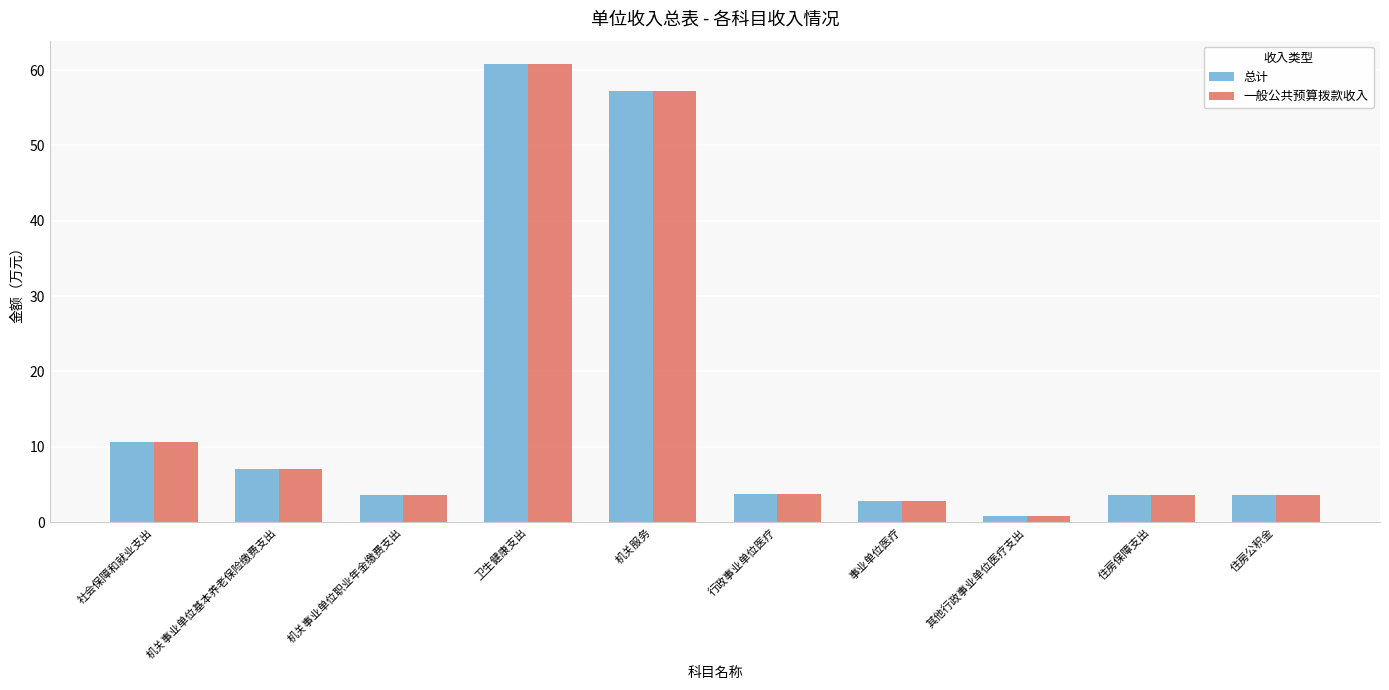

Where does the 总计 series first go above 3?

社会保障和就业支出